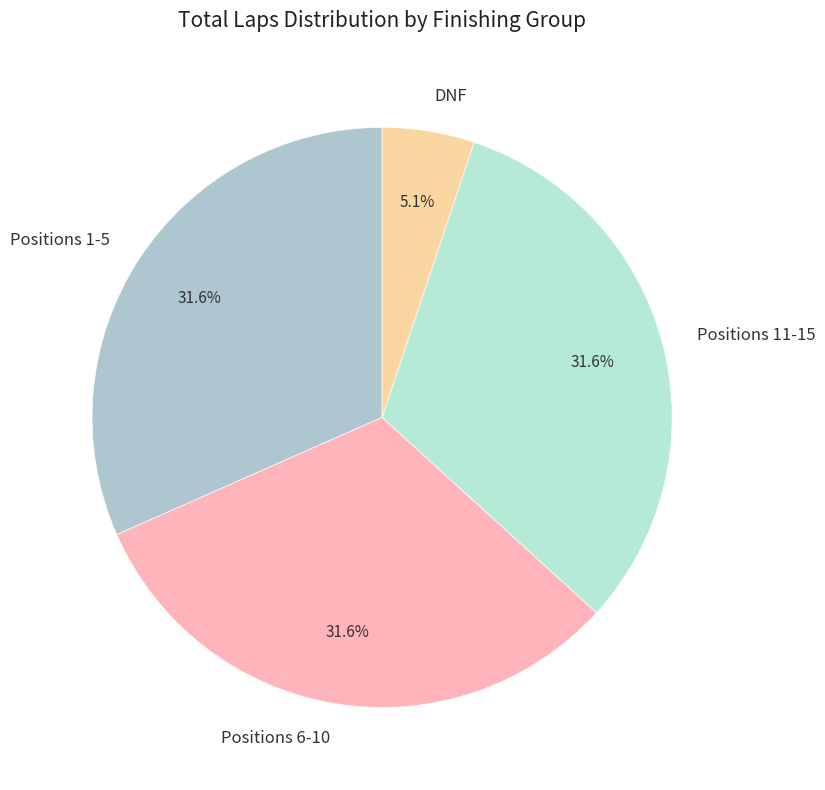

Which slice is the smallest?

DNF